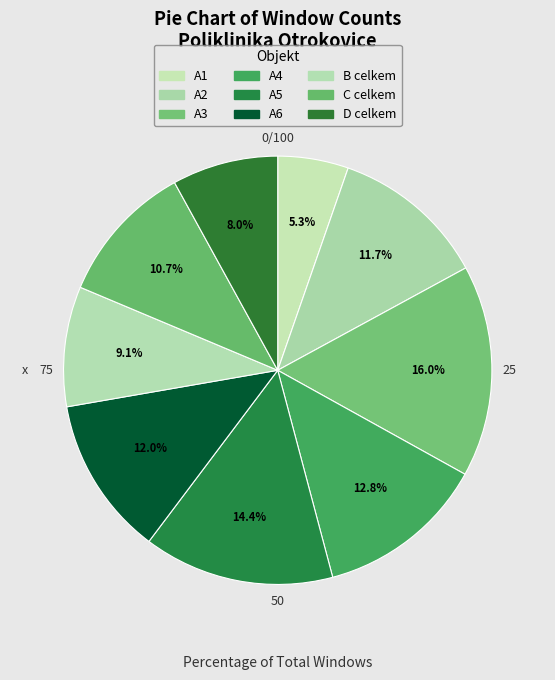

How many slices are in this pie chart?

9